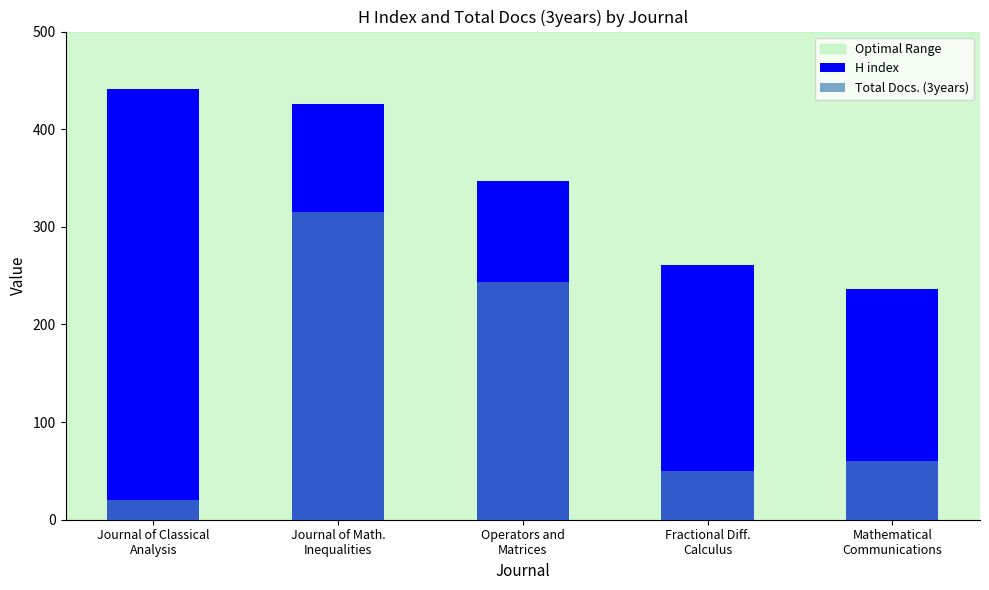

What is the minimum value for H index?

236